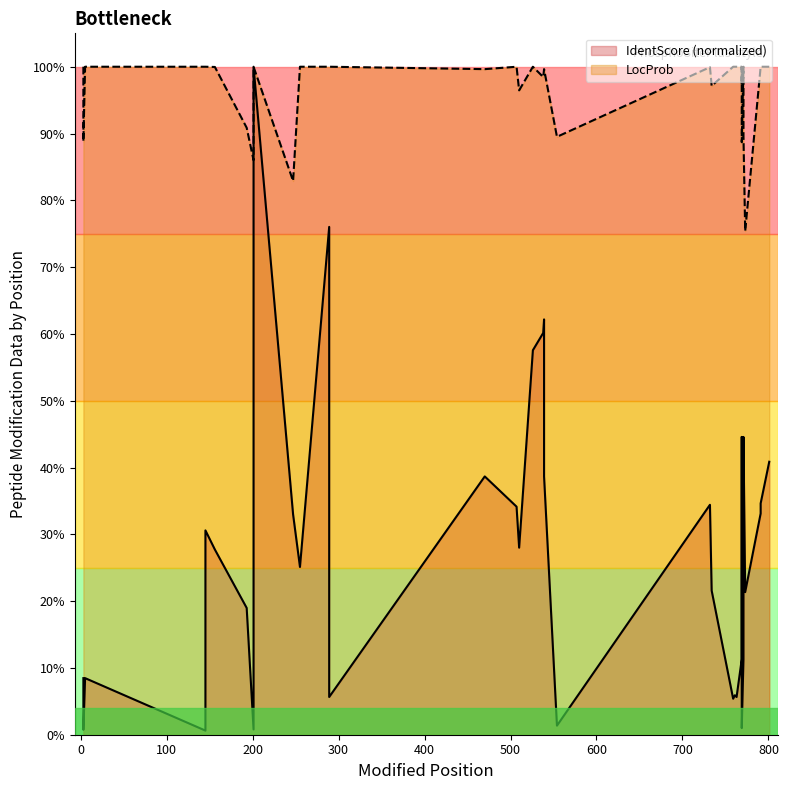

What is the minimum value for LocProb line?

0.8